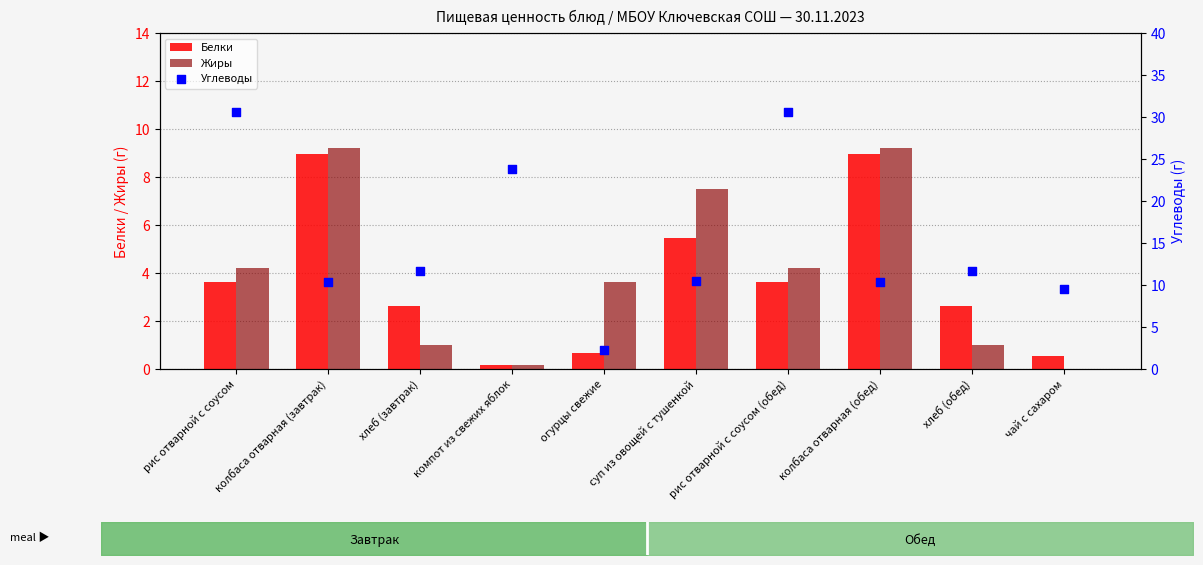

Which series reaches the maximum Y coordinate?

Углеводы